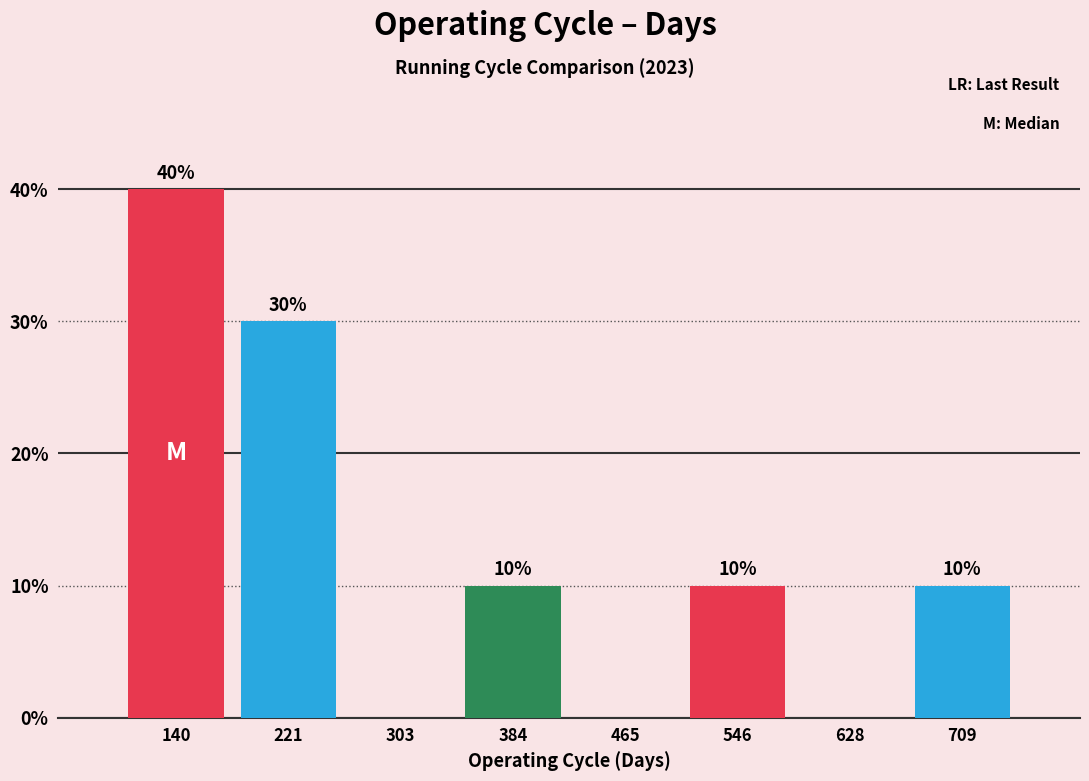

Over which range of the x-axis is the bar tallest?

100 to 180